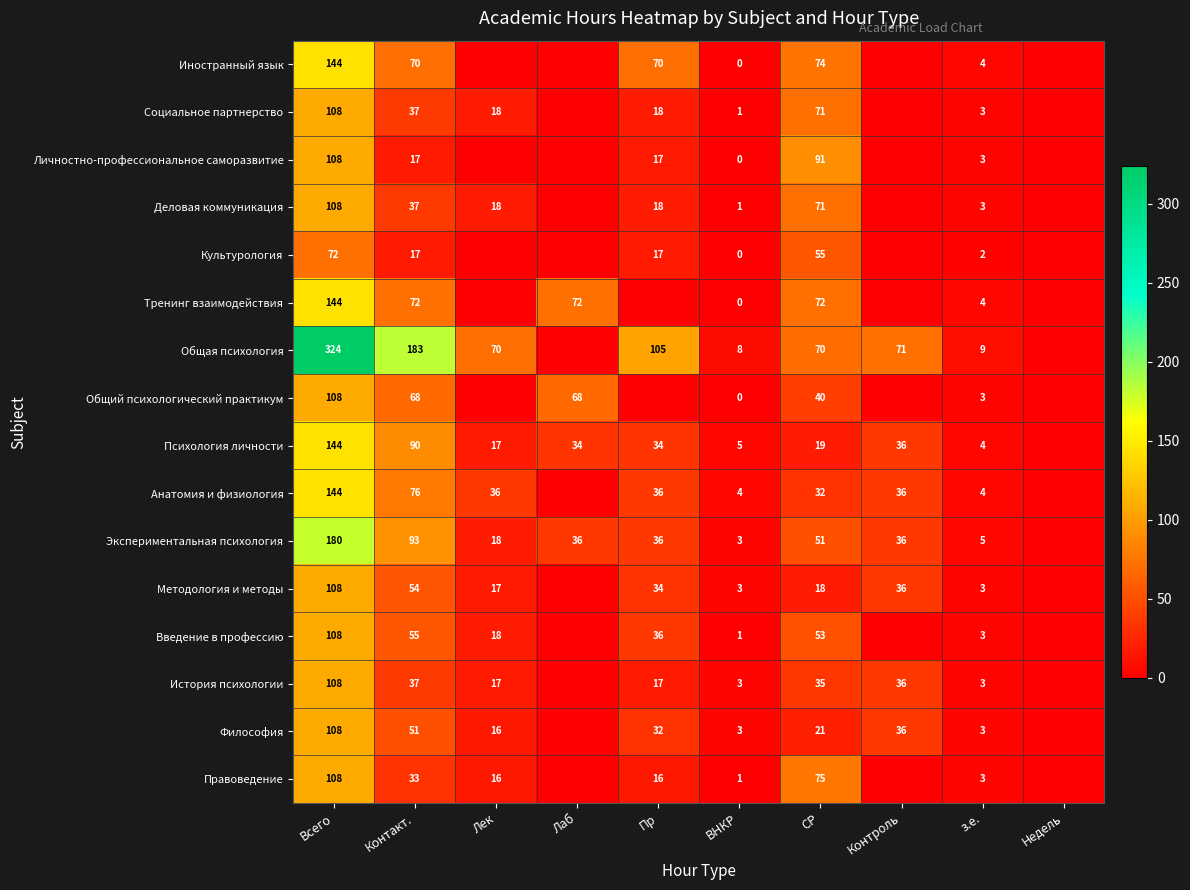

The value of Социальное партнерство at Контакт. is 64.2. True or false?

False